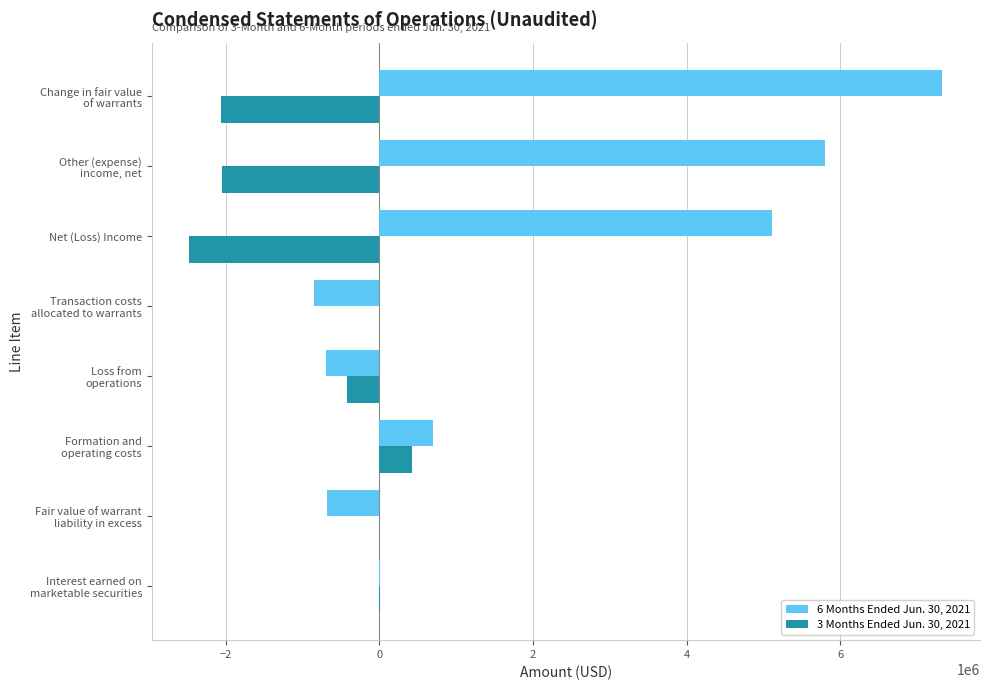

What is the total value across all series at Net (Loss) Income?

2640945